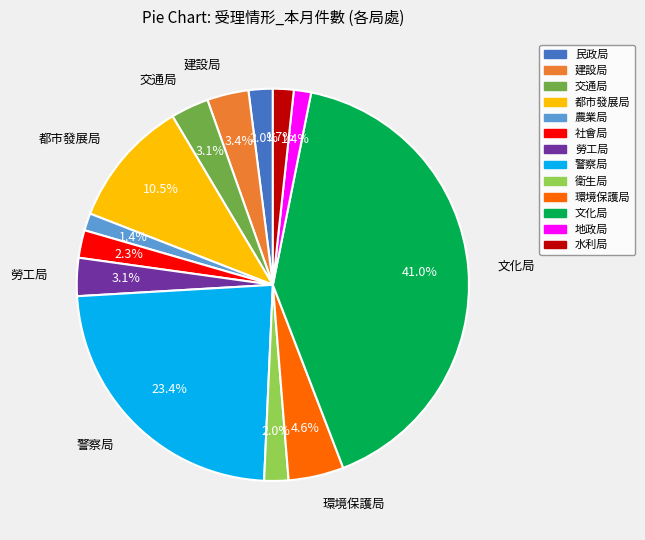

What is the ratio of the value at 環境保護局 to the value at 交通局?

1.5